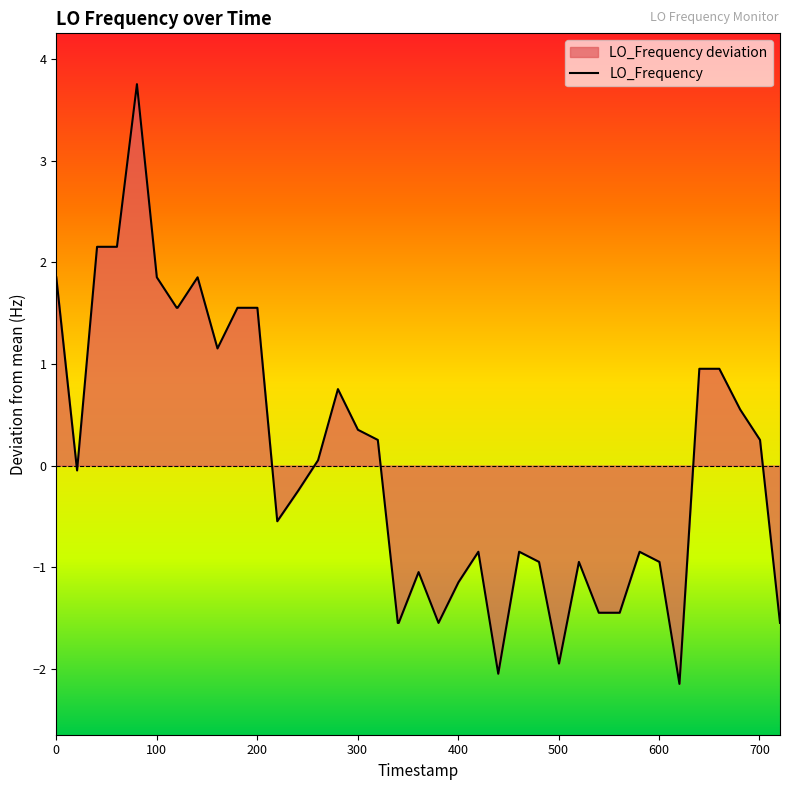

What is the maximum value shown in the chart?

3.8